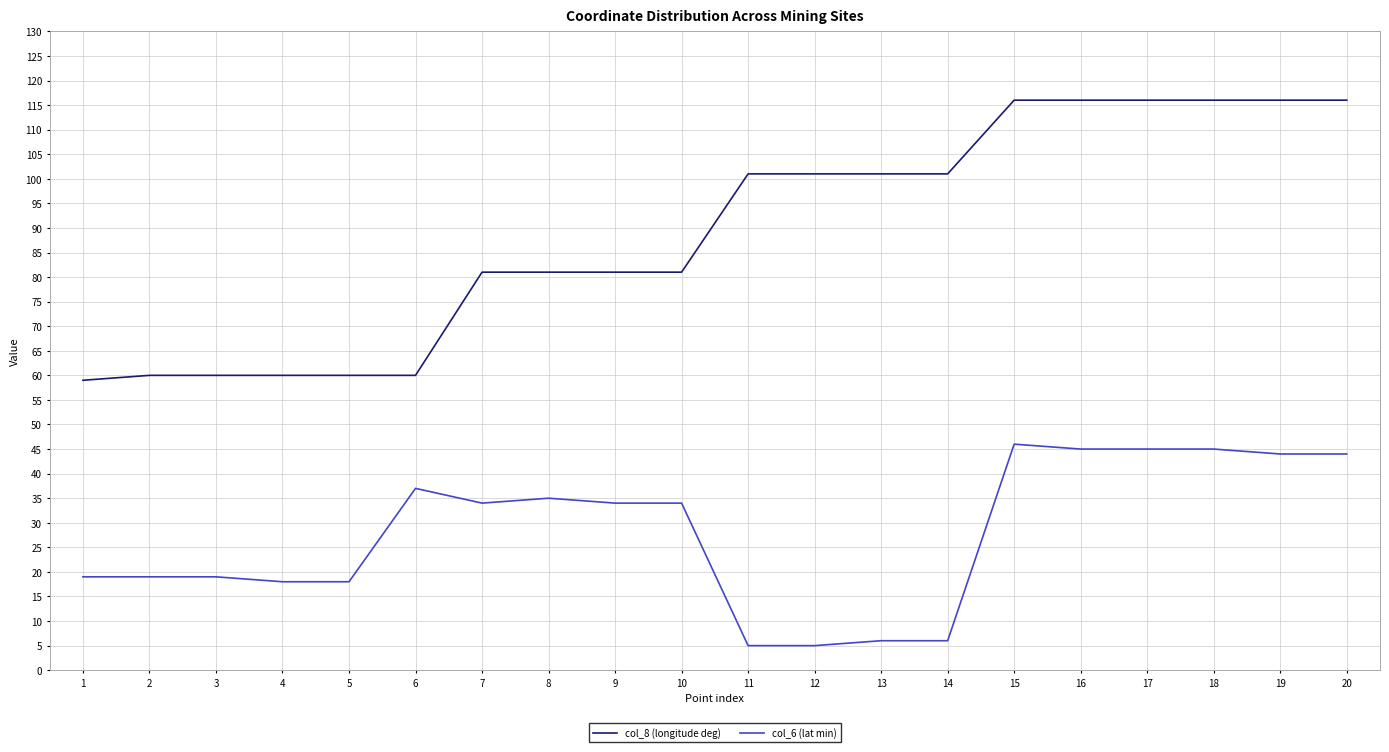

True or false: col_8 (longitude deg) and col_6 (lat min) intersect in this chart.

False